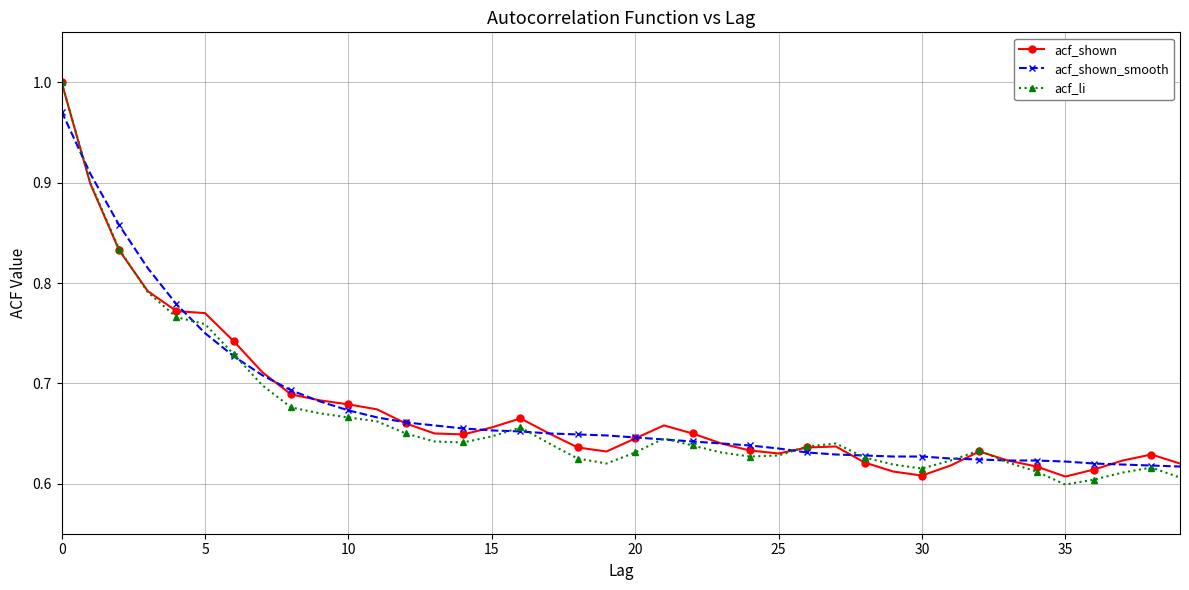

True or false: acf_shown has more than 0 points higher than both neighbors.

True